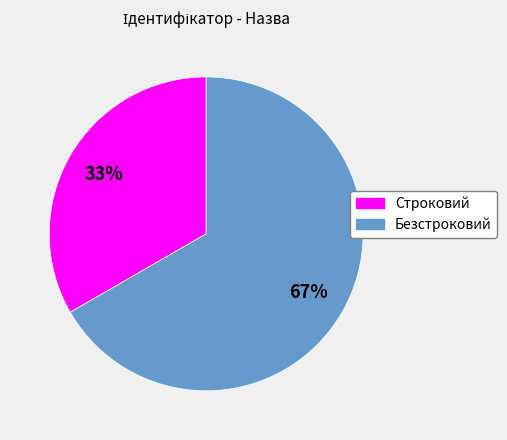

Is it true that Строковий is 40% of the pie?

False